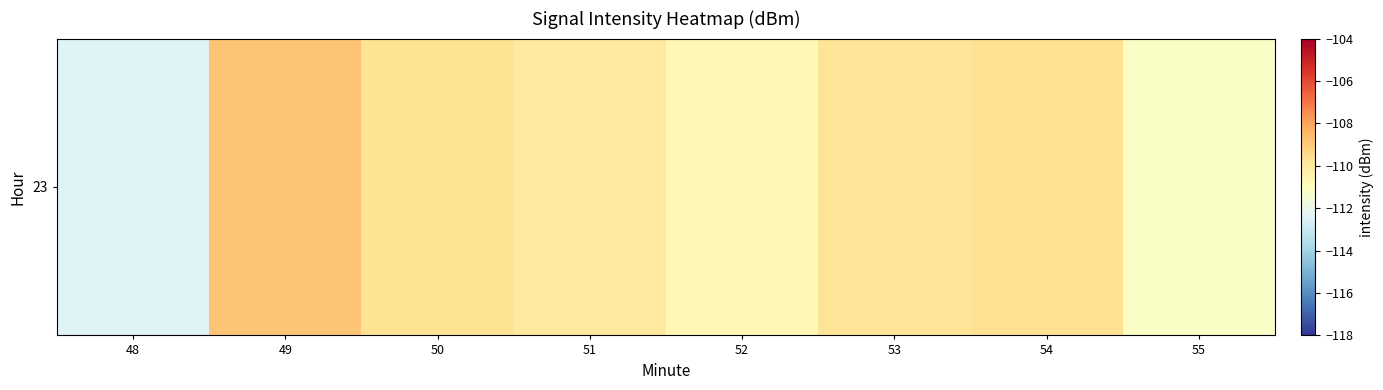

Reading left to right, list all the values displayed in this chart.

48=-112.4	49=-108.8	50=-109.8	51=-110.1	52=-110.7	53=-109.8	54=-109.6	55=-111.2